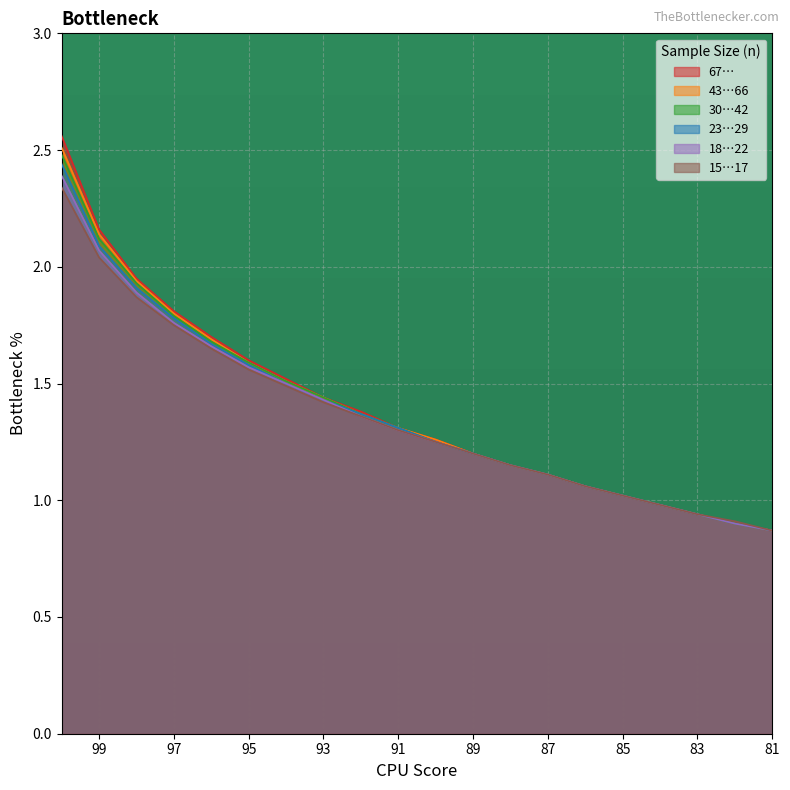

Where does the 43…66 series first go above 1?

100